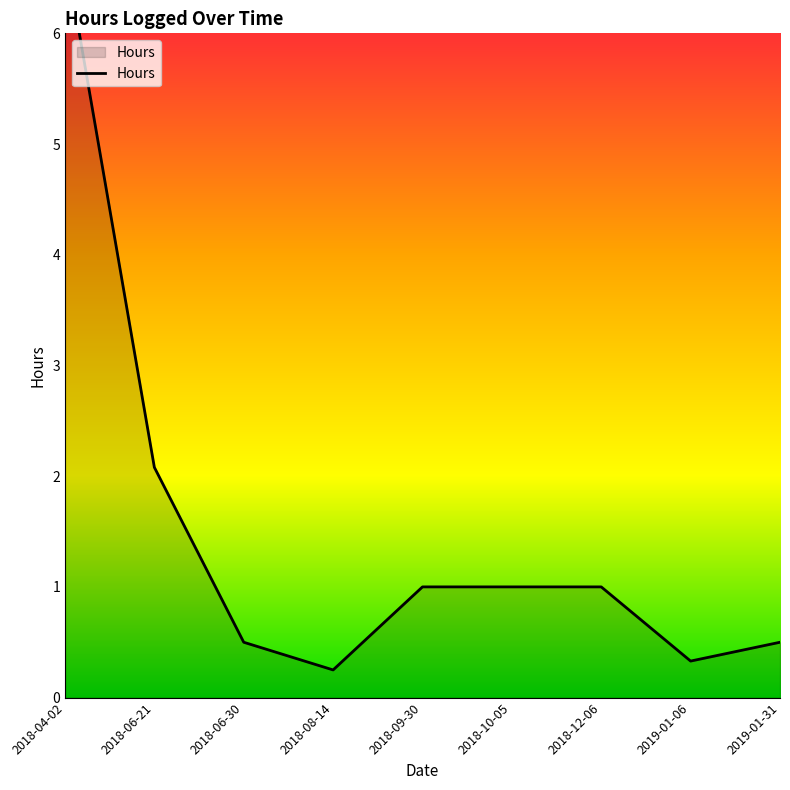

Reading right to left, transcribe all the data shown in this chart.

0.5	0.3	1.0	1.0	1.0	0.2	0.5	2.1	6.8